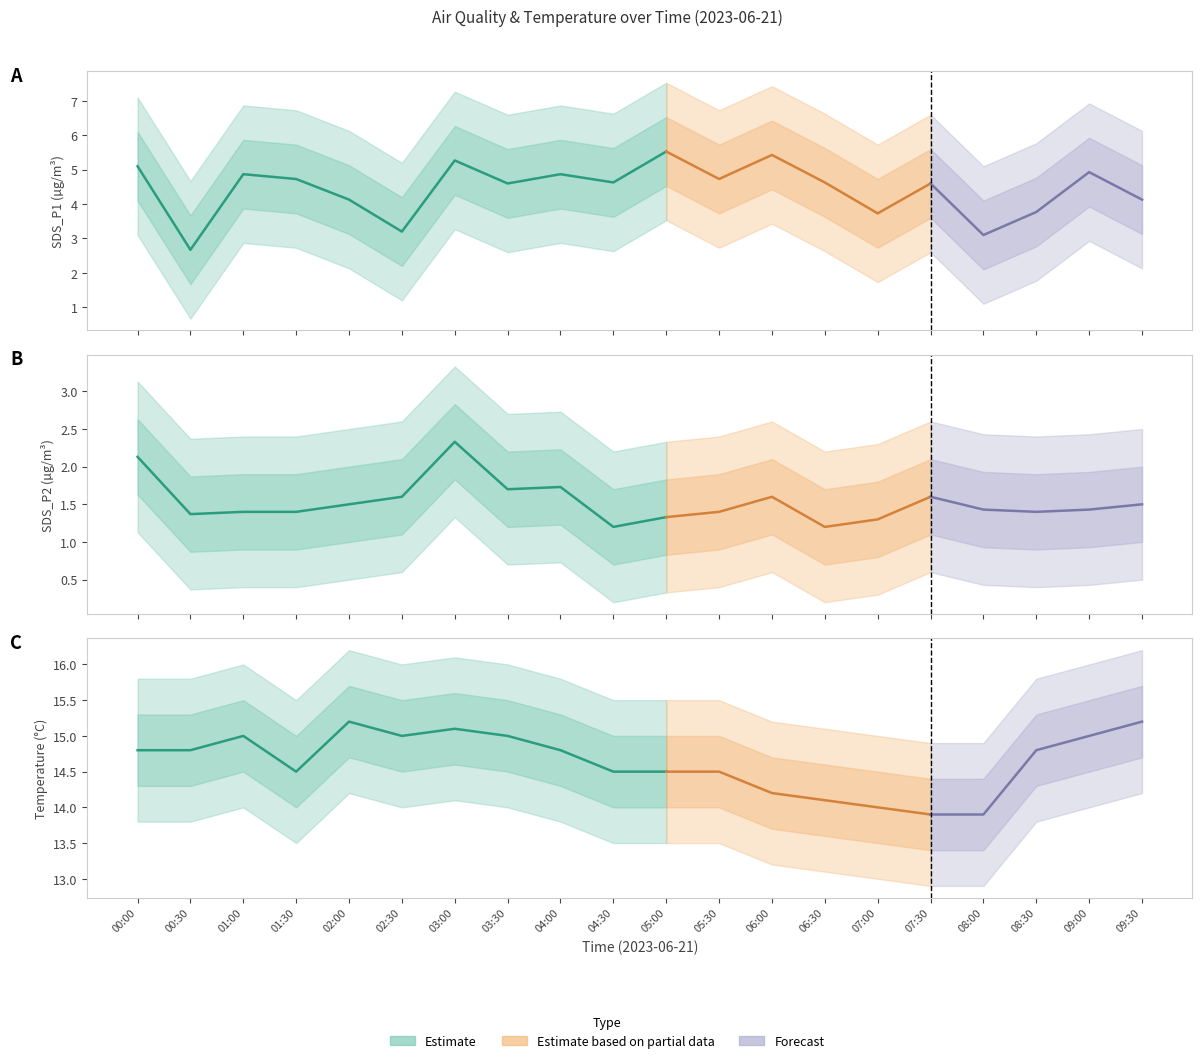

Rank the series by their average value, from highest to lowest.

Temp, SDS_P1, SDS_P2